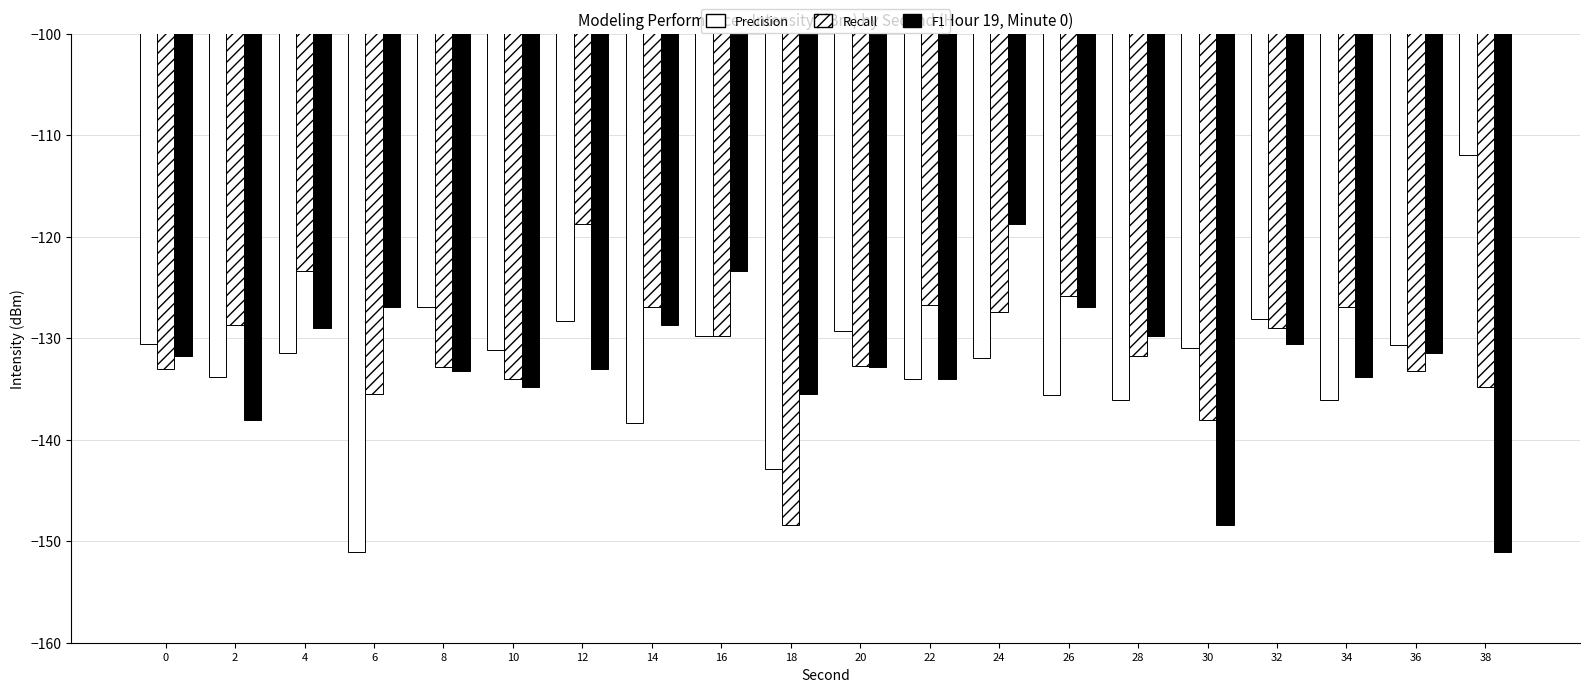

How many data points does each series have?

20